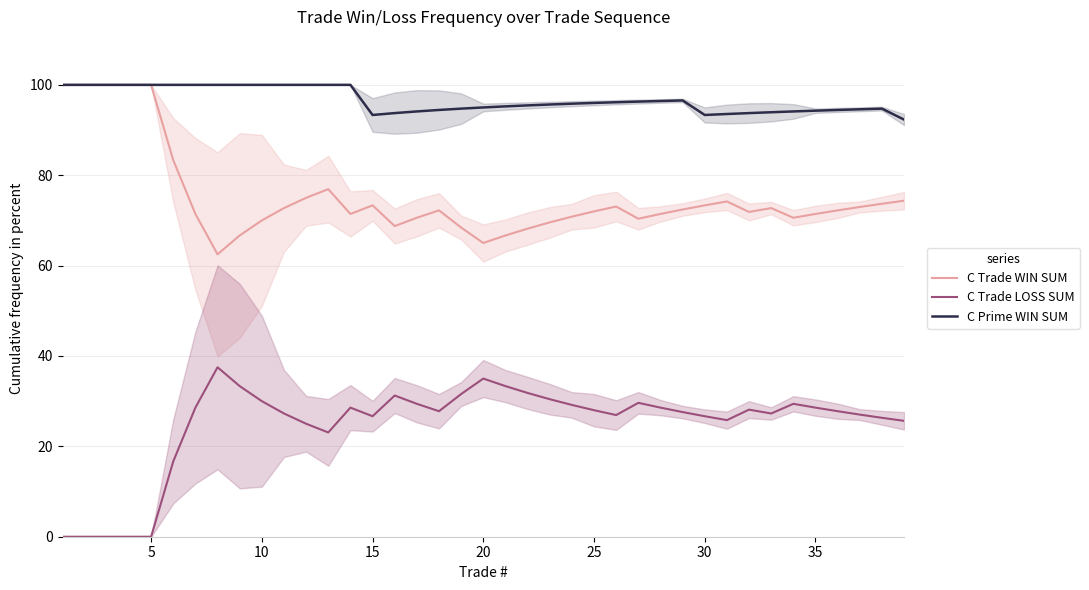

What is the value of the C Trade WIN SUM point at the 1st from the left?

100.0